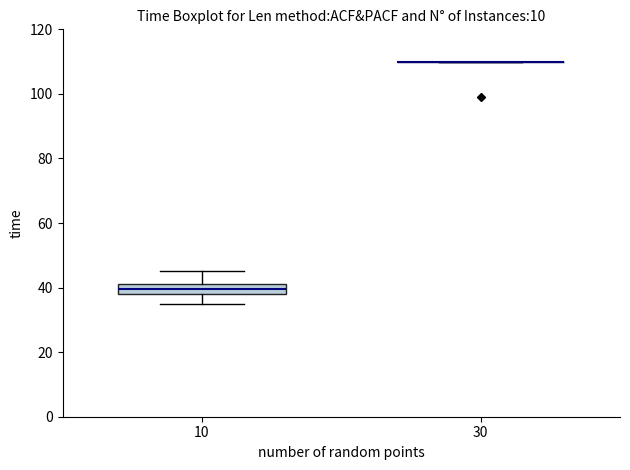

Reading left to right, read every box against the y-axis: the position of its median line, the range the box covers, and the ends of its whiskers. The values are not printed on the chart, so give them approximately, as read against the axis.

10: median 40, box 38 to 42, whiskers 36 to 46
30: box collapsed to a line at 110, whiskers 110 to 110